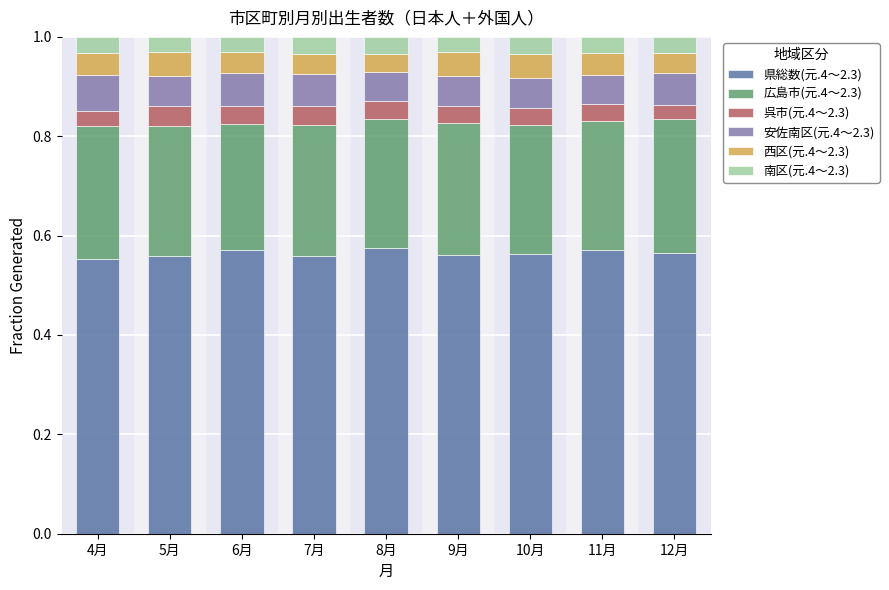

What is the total value across all series at 7月?

1.0